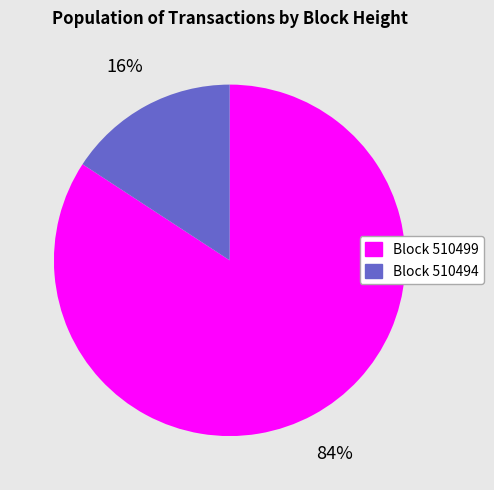

Is there any slice that represents more than half of the pie?

Yes